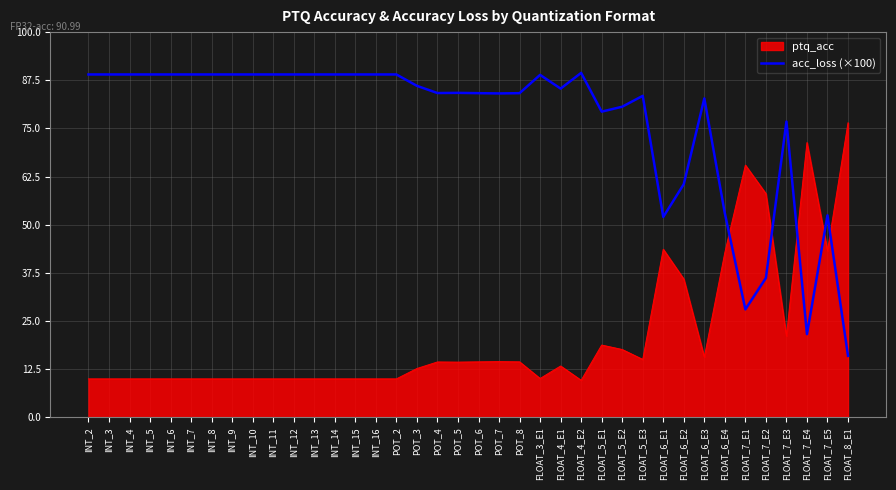

What is the difference between the ptq_acc values at POT_8 and FLOAT_7_E4?

56.9